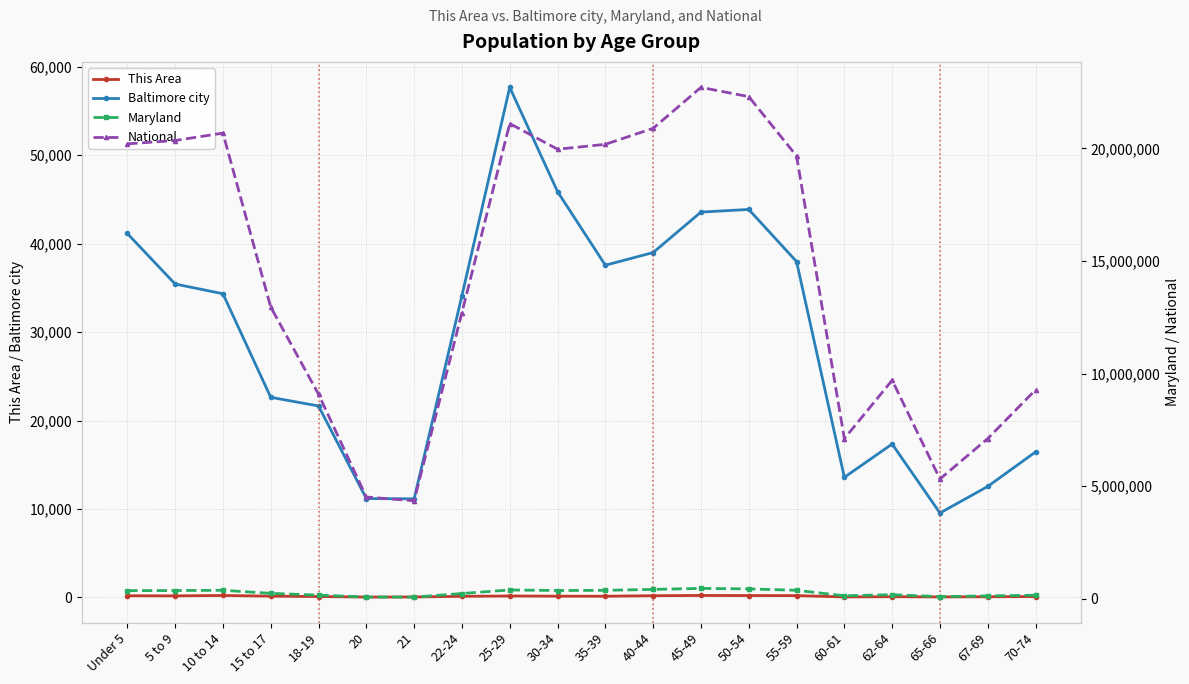

What is the value of the National point at the 6th from the left?

4519129